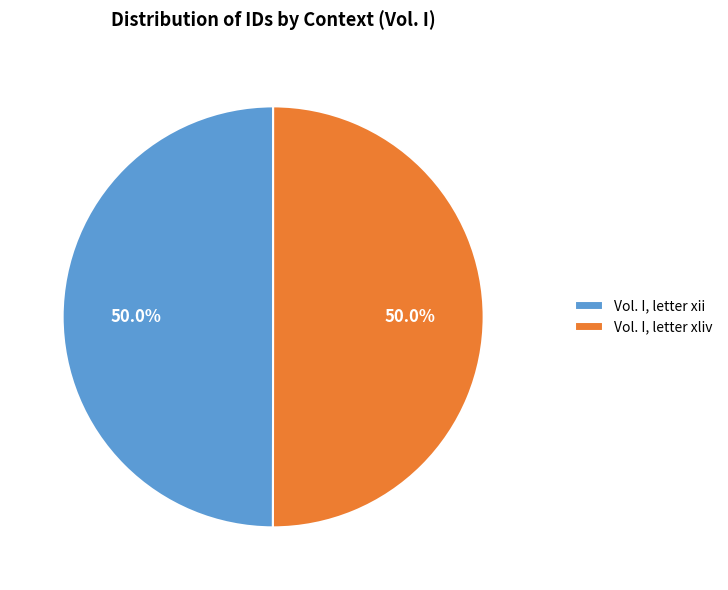

Combined, what portion of the pie is Vol. I, letter xliv and Vol. I, letter xii?

100.0%